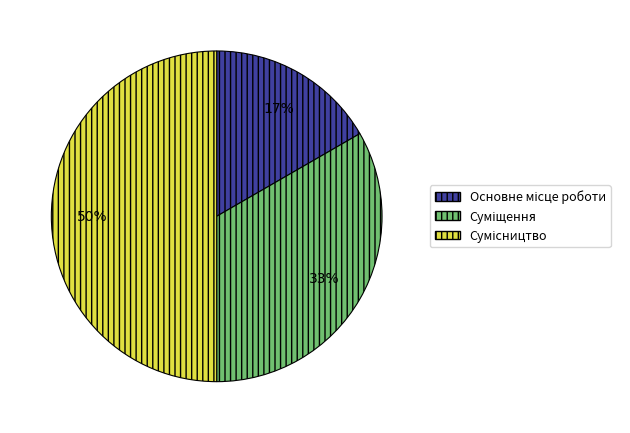

To the nearest percent, what is the difference between the largest and smallest slice percentages?

33%